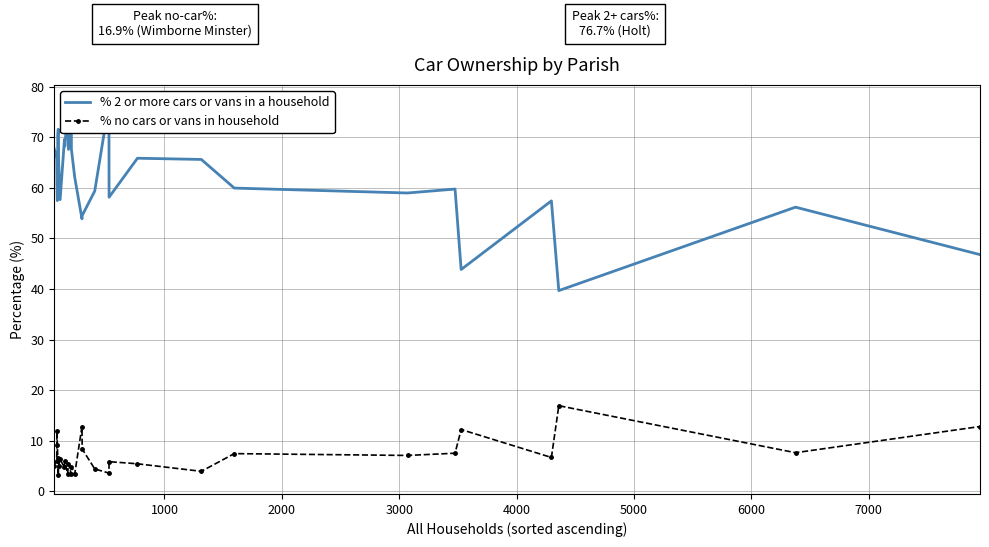

What is the greatest value displayed?

76.7